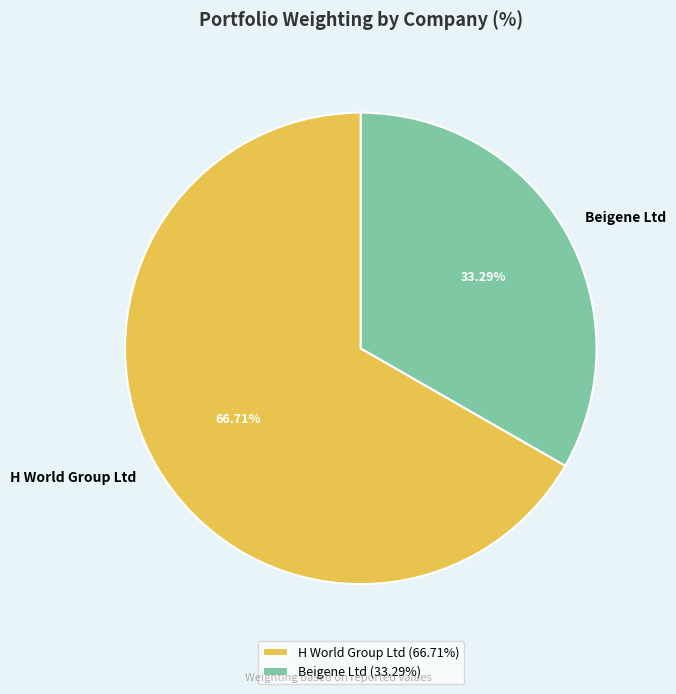

To the nearest percent, what is the combined percentage of Beigene Ltd and H World Group Ltd?

100%